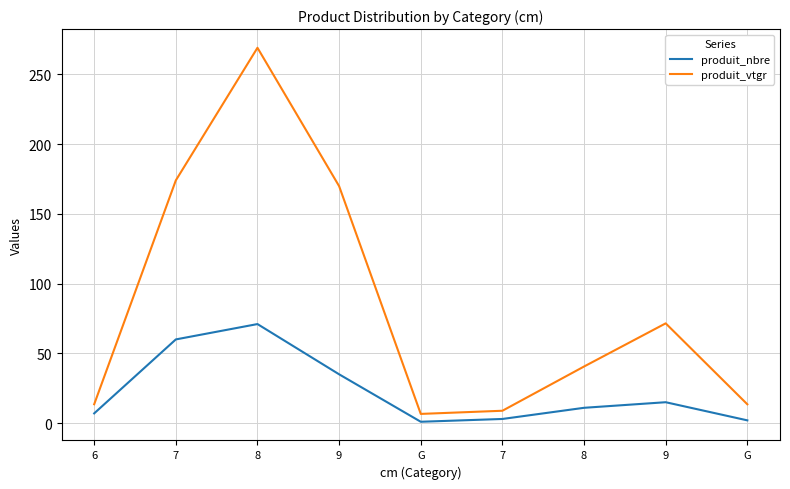

What value does the produit_nbre series have at 7?

3.0